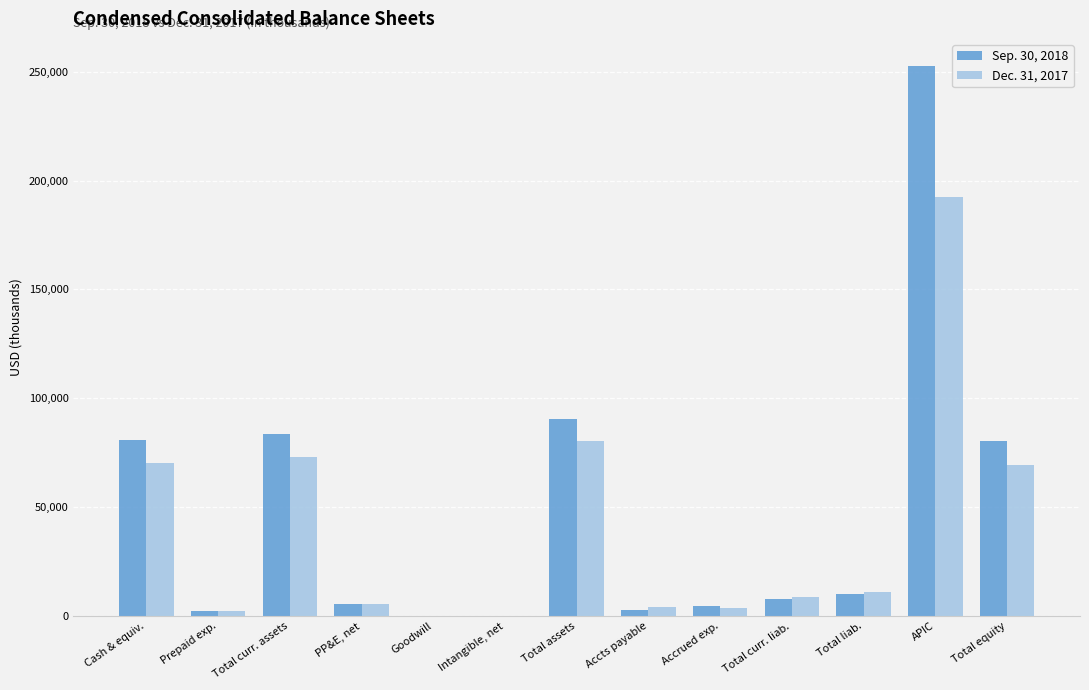

At which category does the chart reach its peak across all series?

APIC